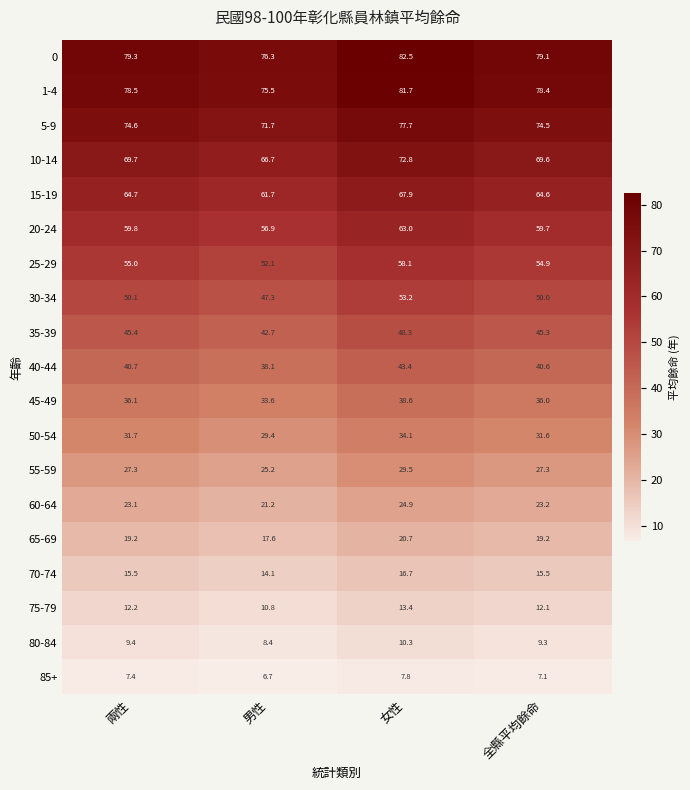

Which series changed the most between 兩性 and 全縣平均餘命?

85+